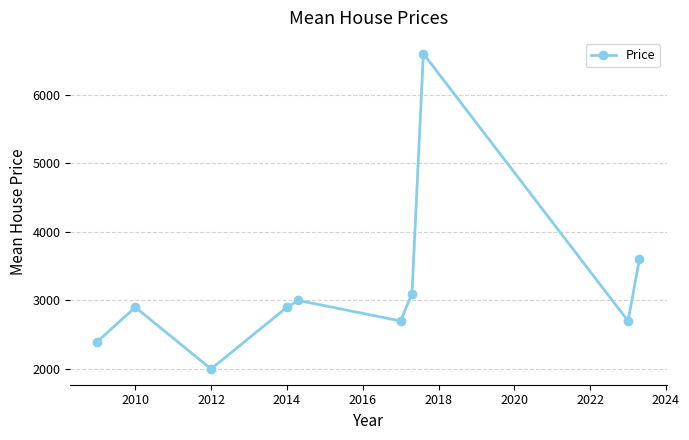

What is the greatest value displayed?

6600